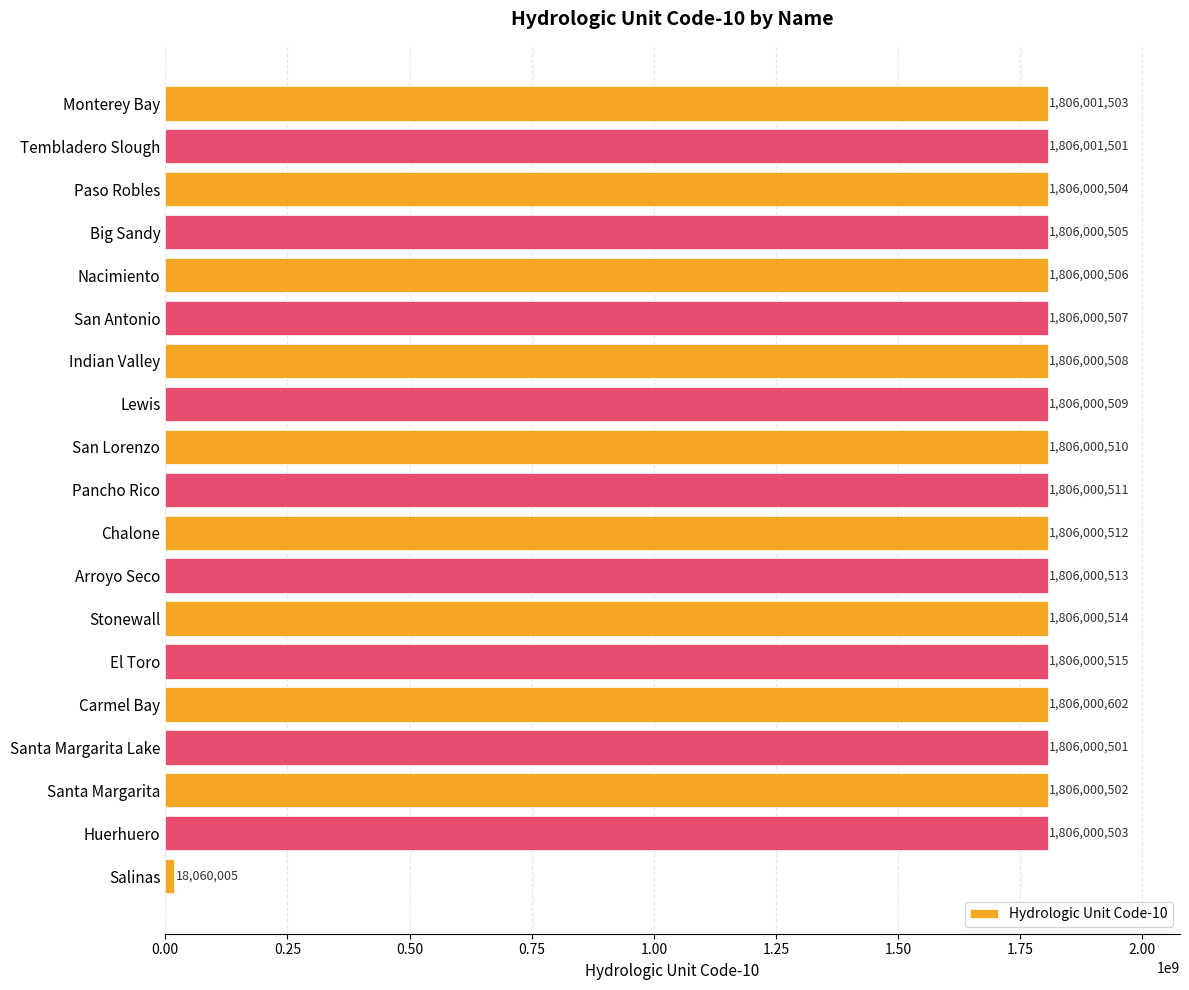

What is the average value?

1711898486